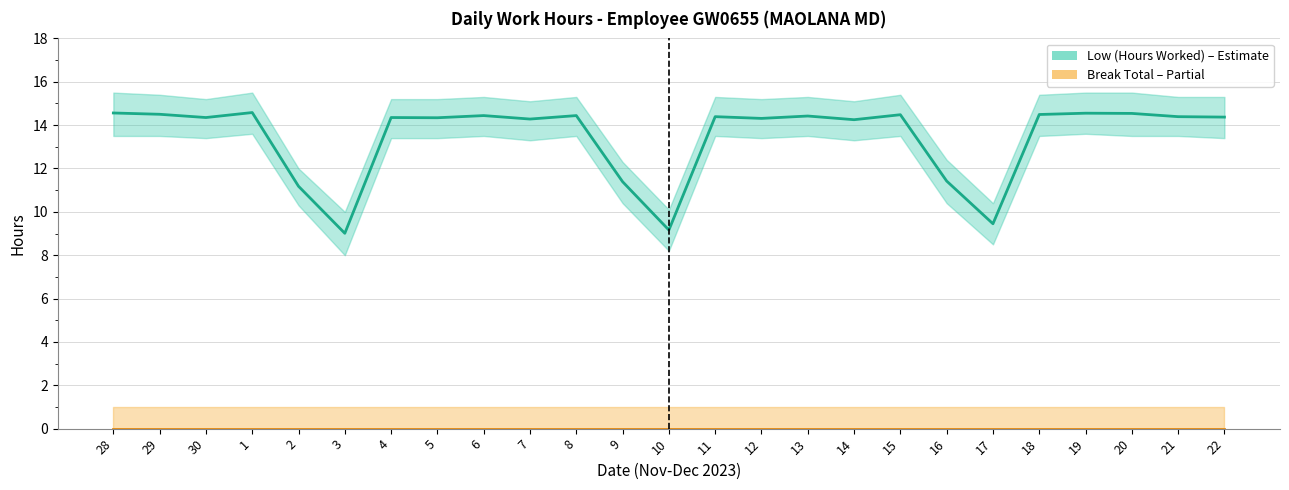

Which label corresponds to the largest value in the chart?

1